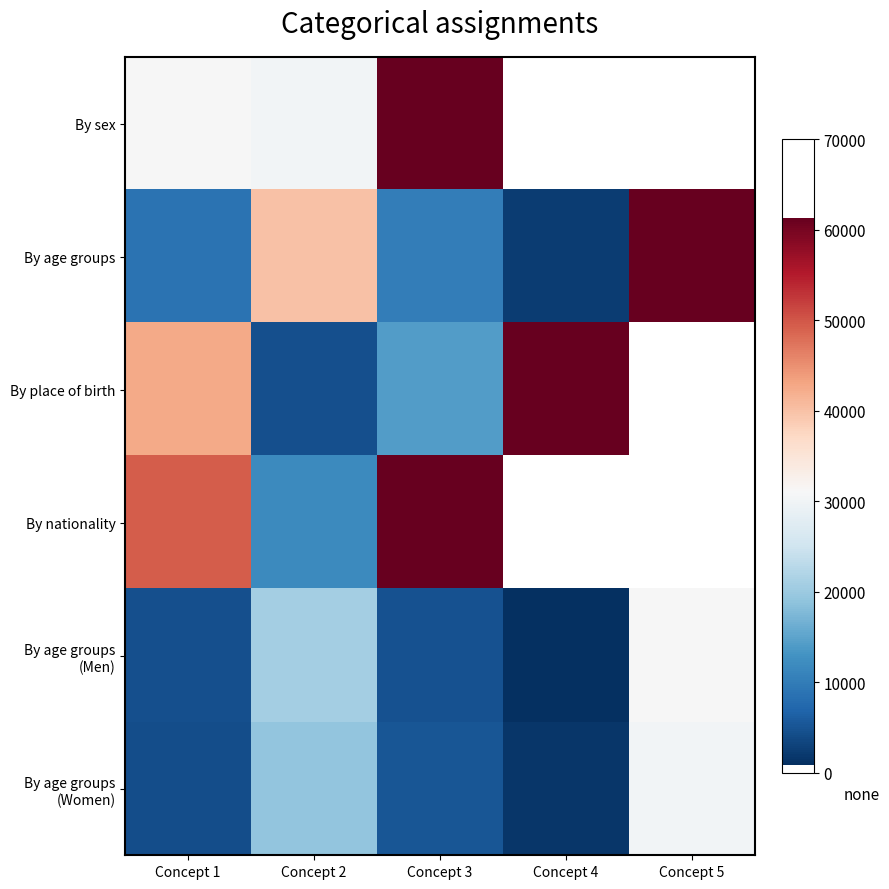

Read the By age groups value at Concept 2.

40052.0